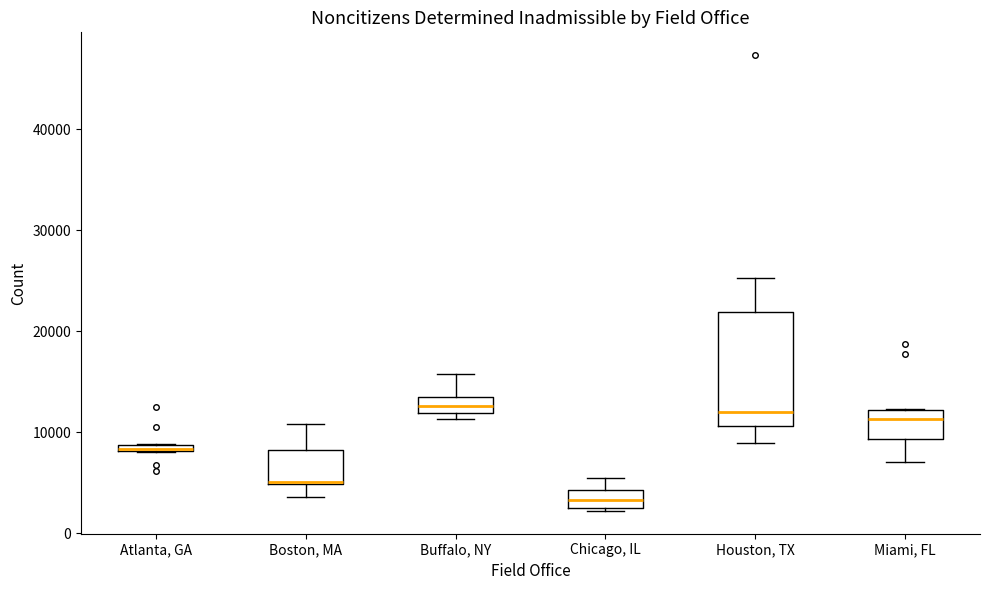

Where is the lower edge of the box for Miami, FL on the y-axis? The values are not printed on the chart, so give them approximately, as read against the axis.

9000